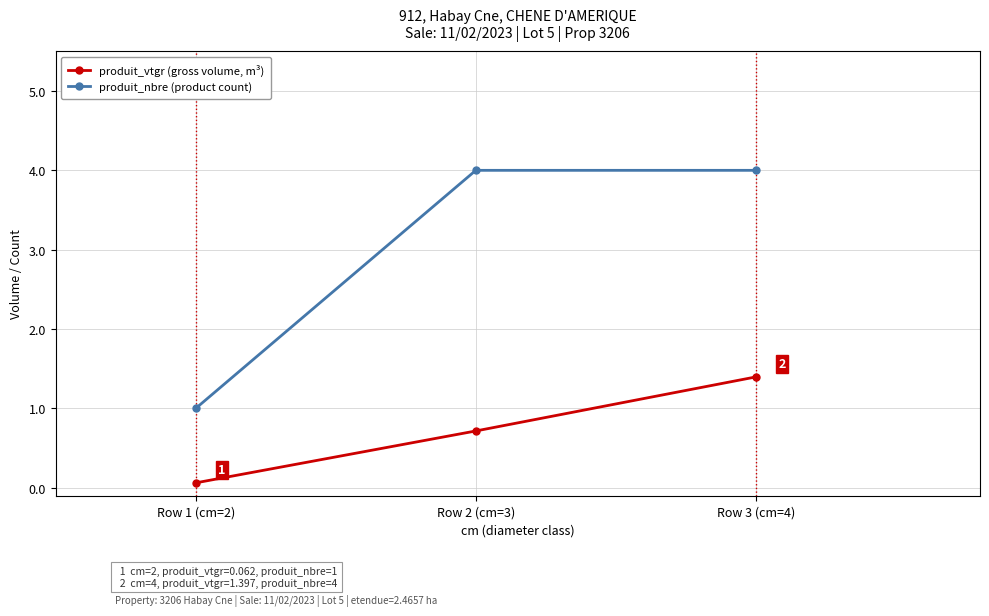

Is the value of produit_nbre (product count) at Row 3 (cm=4) greater than the value of produit_vtgr (gross volume, m³) at Row 1 (cm=2)?

Yes